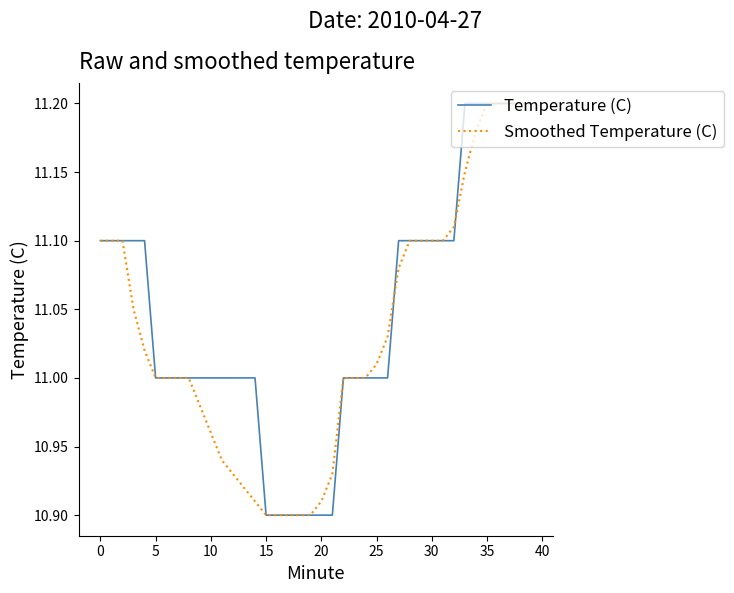

At how many categories does at least one series exceed 11?

20